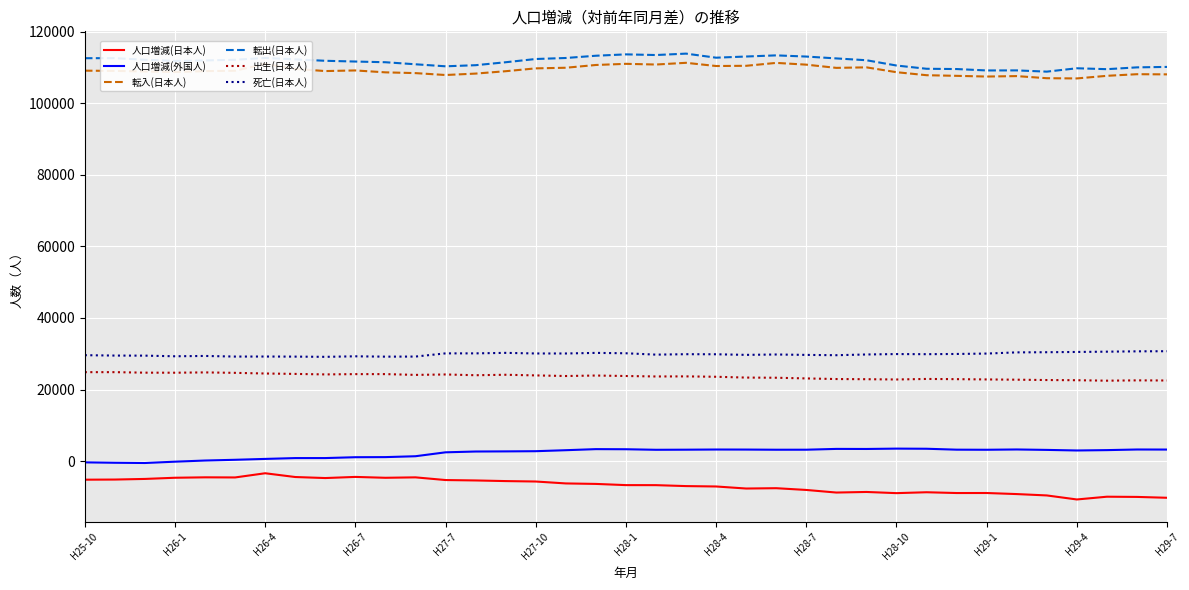

What is the difference between the maximum and minimum values in the 転入(日本人) series?

4366